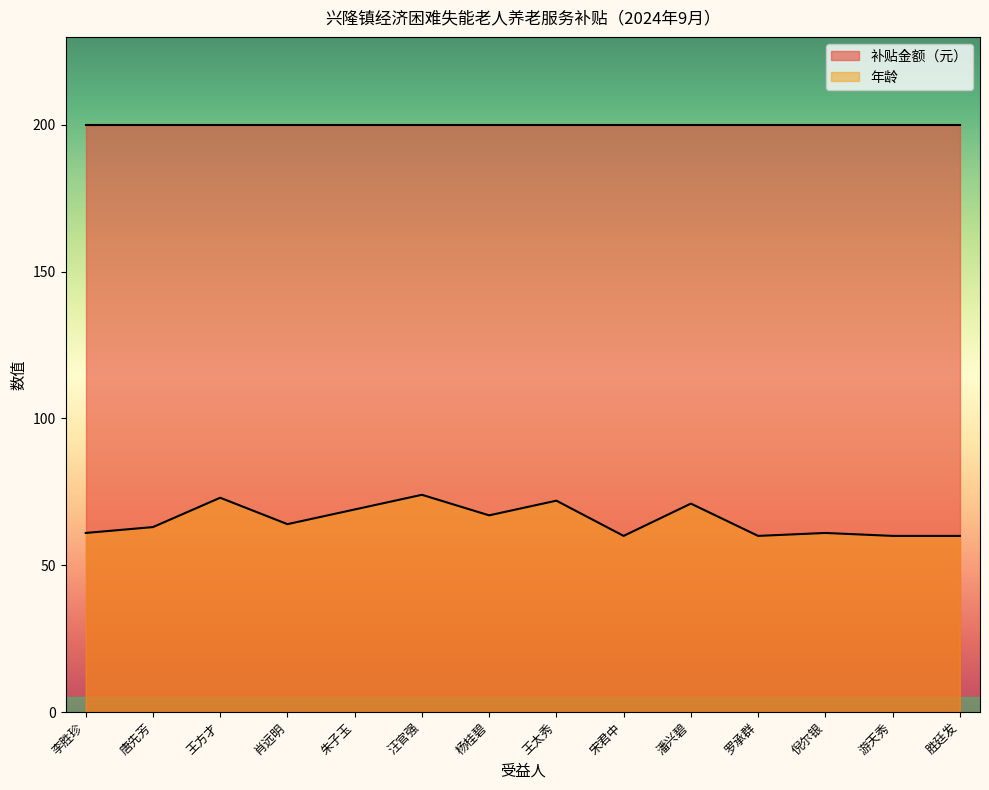

What is the ratio of the value at 肖远明 to the value at 汪官强?

0.9